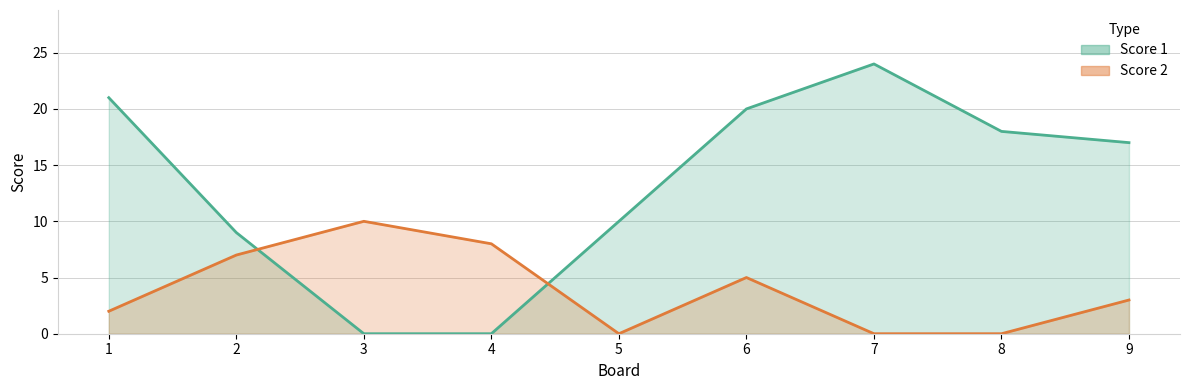

The value of Score 1 at 4 is 0. True or false?

True